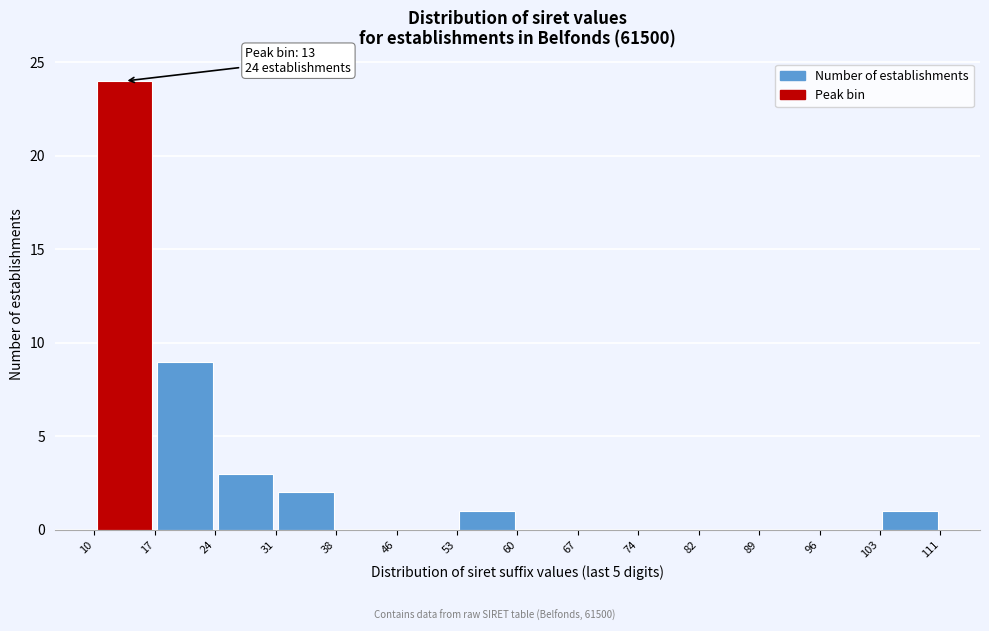

Which range on the x-axis has the tallest bar?

10 to 17